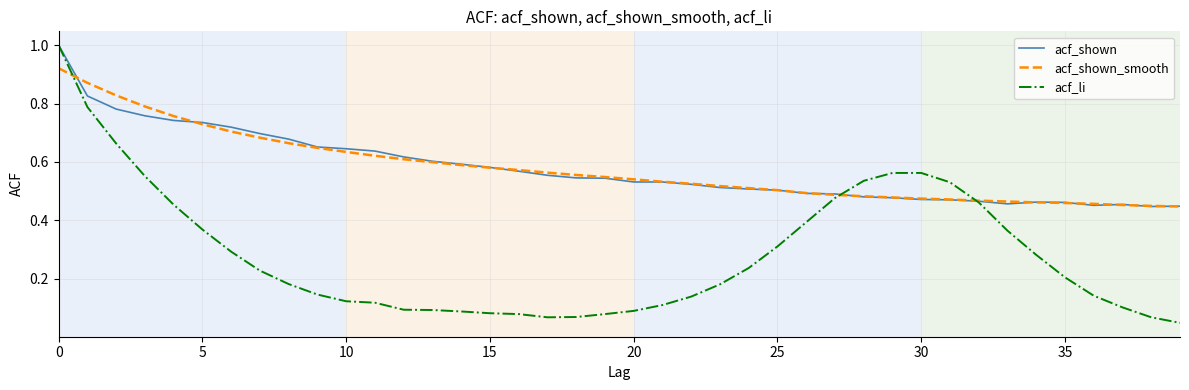

Which series has the largest range (max minus min)?

acf_li